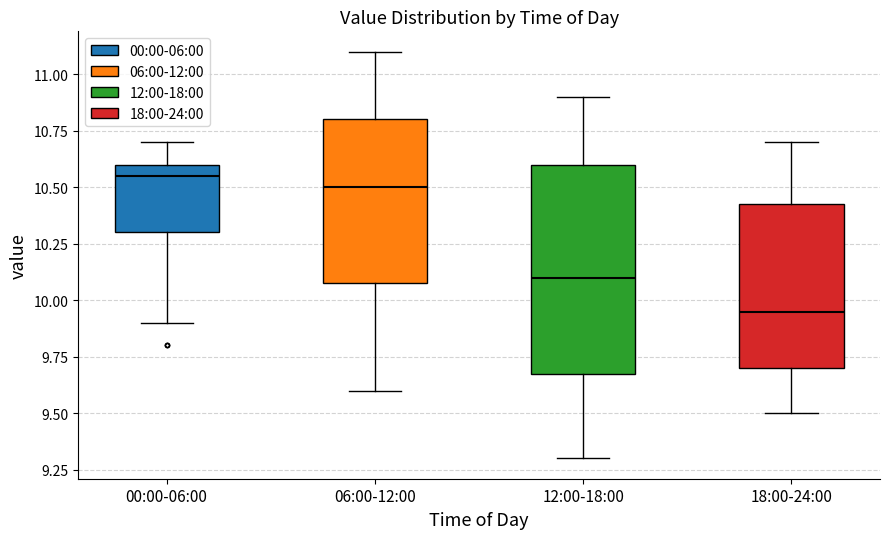

Reading left to right, read every box against the y-axis: the position of its median line, the range the box covers, and the ends of its whiskers. The values are not printed on the chart, so give them approximately, as read against the axis.

00:00-06:00: median 10.55, box 10.30 to 10.60, whiskers 9.90 to 10.70
06:00-12:00: median 10.50, box 10.10 to 10.80, whiskers 9.60 to 11.10
12:00-18:00: median 10.10, box 9.70 to 10.60, whiskers 9.30 to 10.90
18:00-24:00: median 9.95, box 9.70 to 10.45, whiskers 9.50 to 10.70